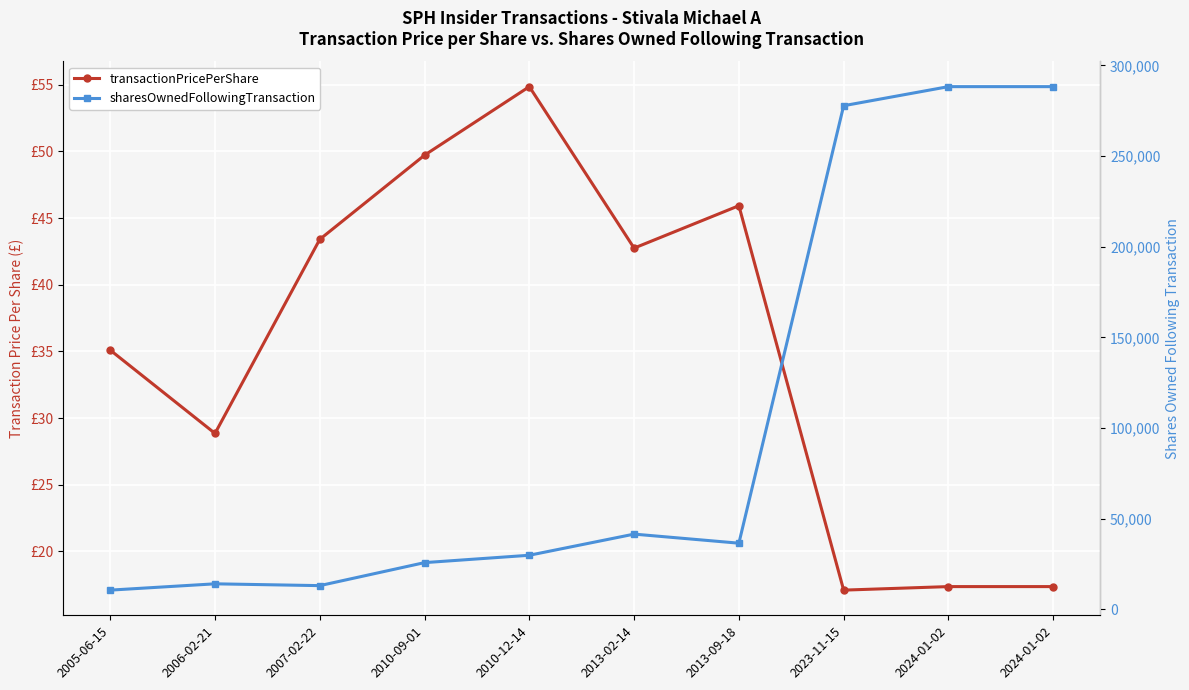

What is the sum of all sharesOwnedFollowingTransaction values?

1025637.0